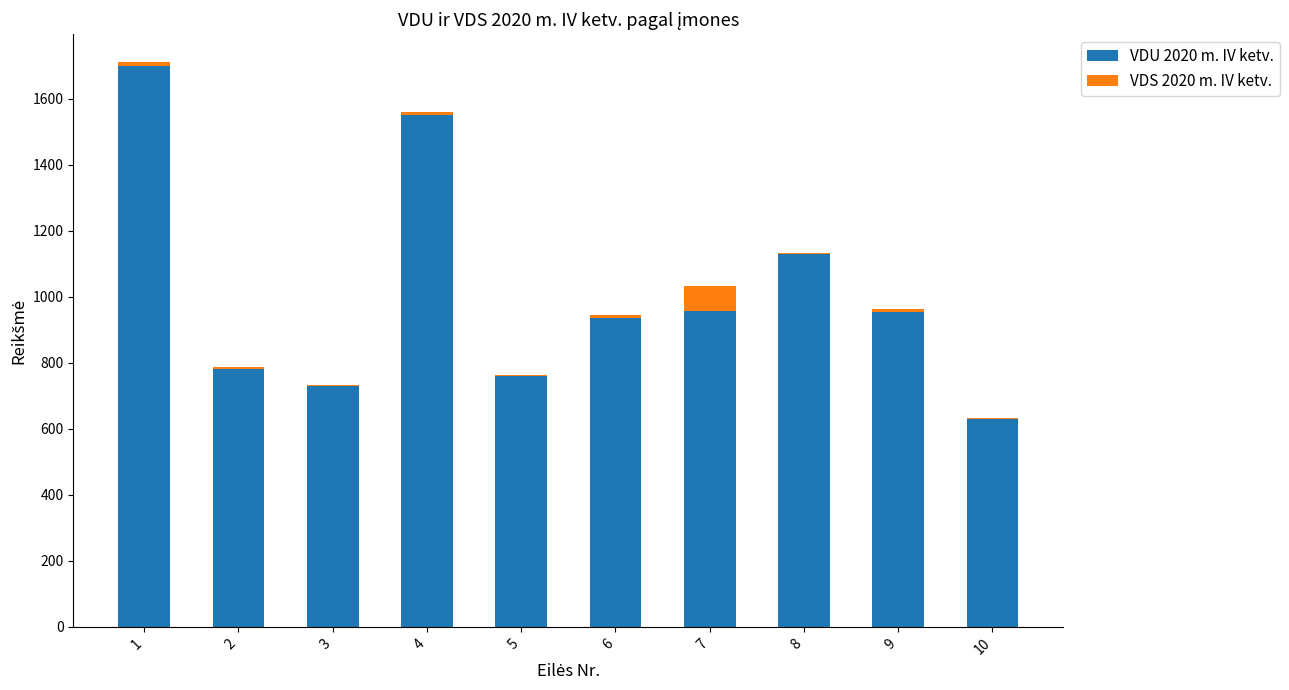

Are the bars horizontal?

No